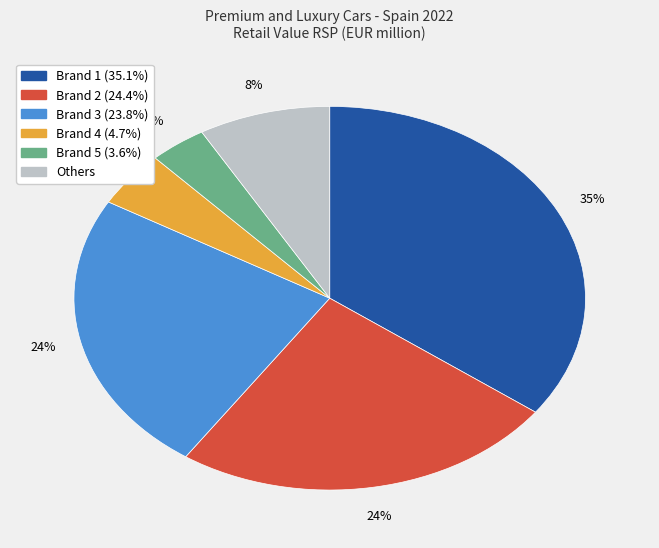

Is there any slice that represents more than half of the pie?

No